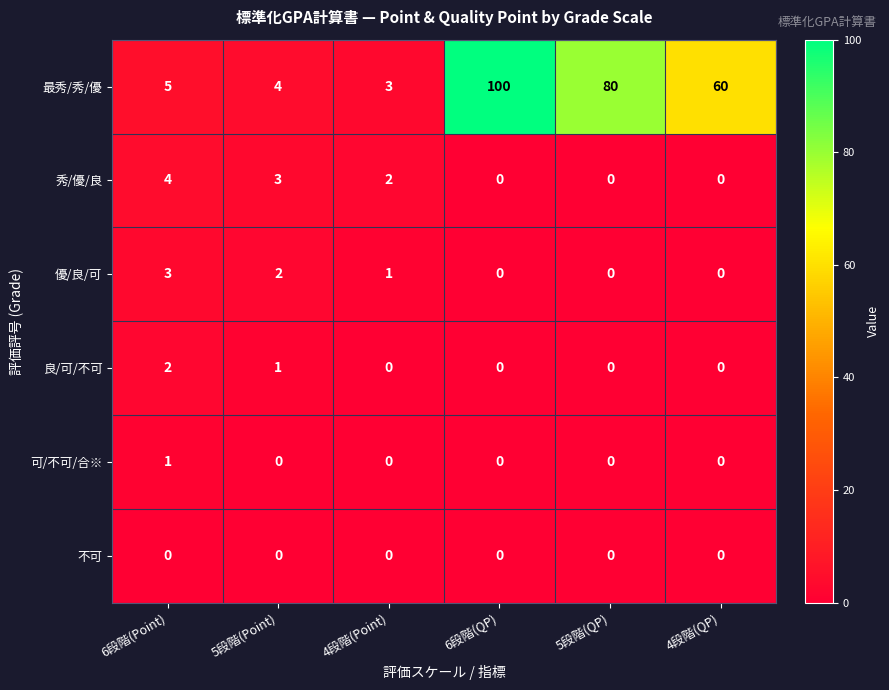

At which label does 最秀/秀/優 first exceed 60?

6段階(QP)